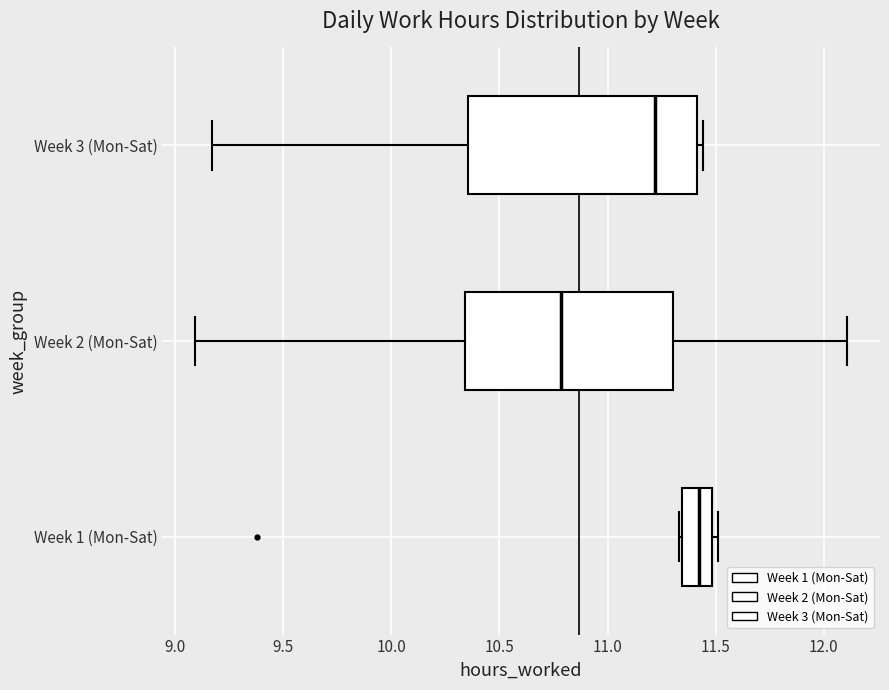

Which box is the widest, from its left edge to its right edge?

Week 3 (Mon-Sat)